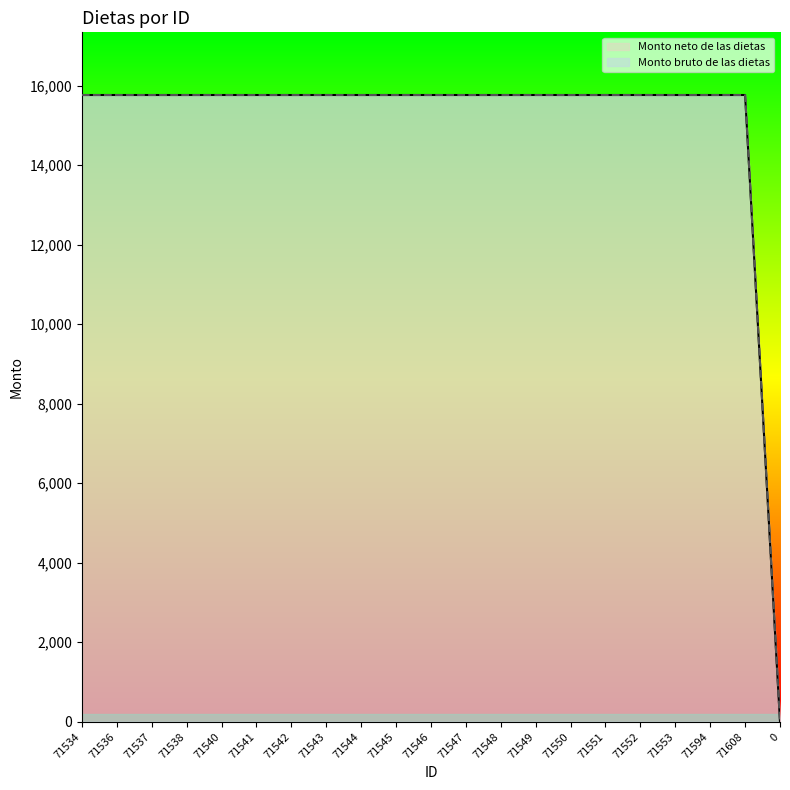

List the labels in order of Monto neto de las dietas value, smallest first.

0, 71534, 71536, 71537, 71538, 71540, 71541, 71542, 71543, 71544, 71545, 71546, 71547, 71548, 71549, 71550, 71551, 71552, 71553, 71594, 71608